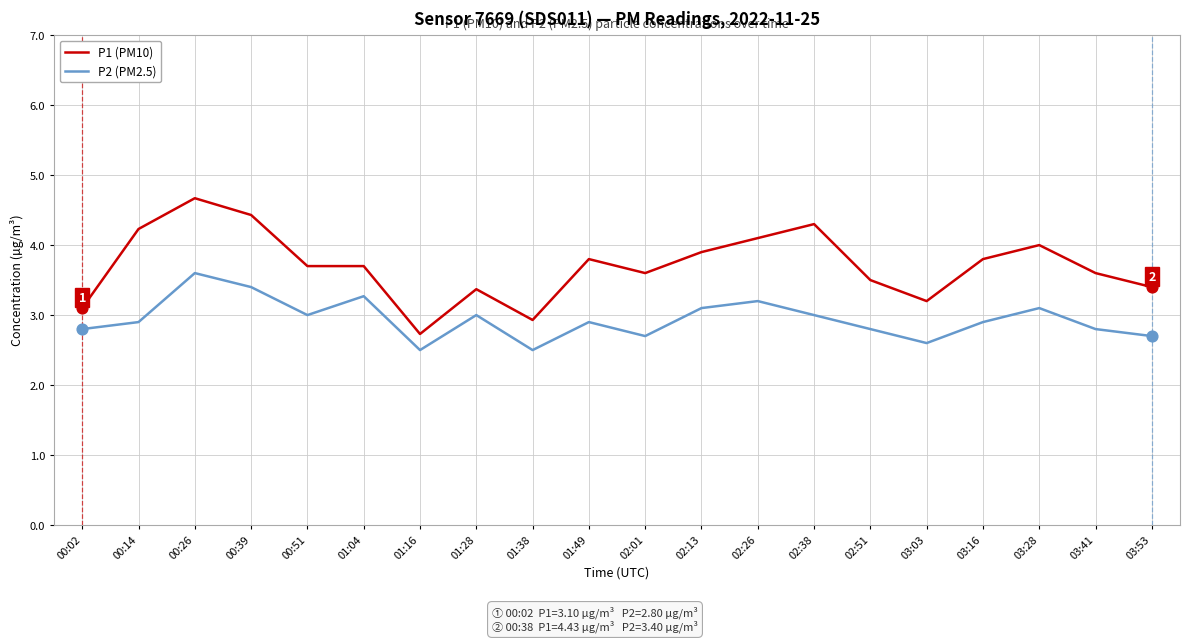

At which category is the sum across all series the highest?

00:26